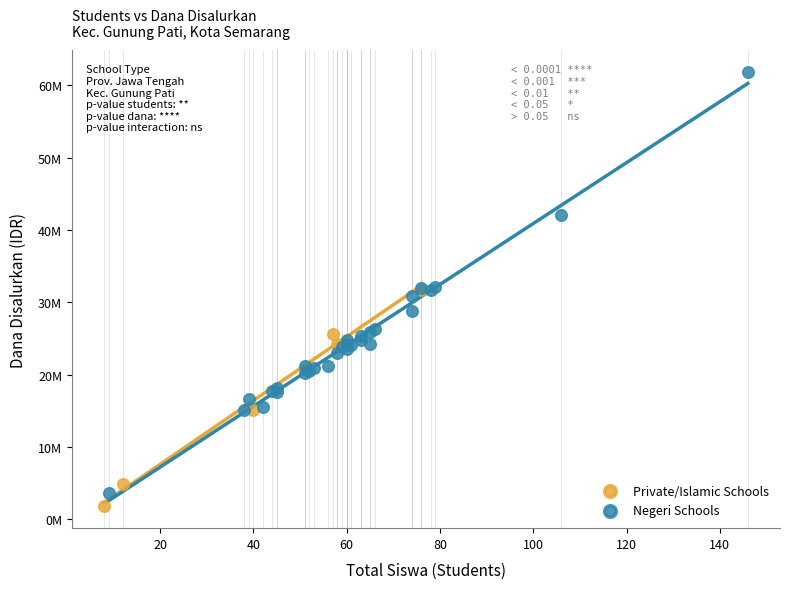

Which series reaches the maximum Y coordinate?

Negeri Schools